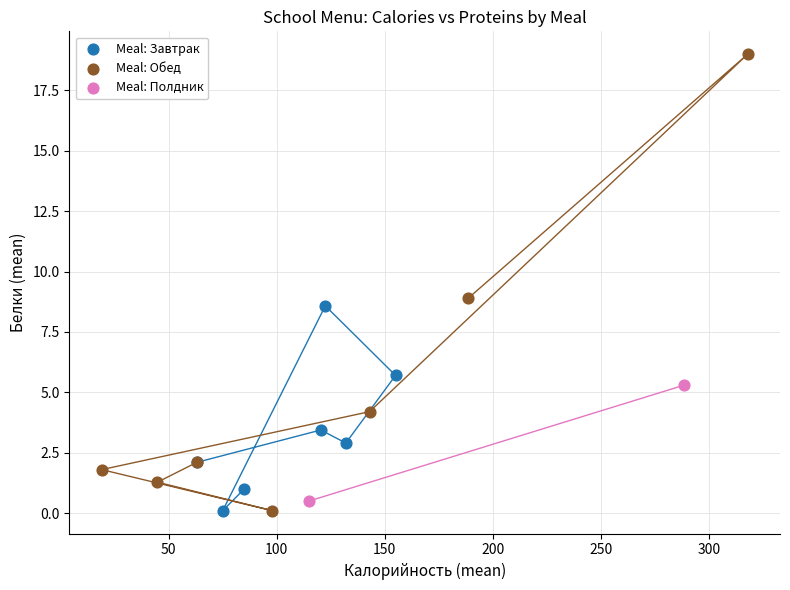

What are all the series names shown in the legend?

Meal: Завтрак, Meal: Обед, Meal: Полдник